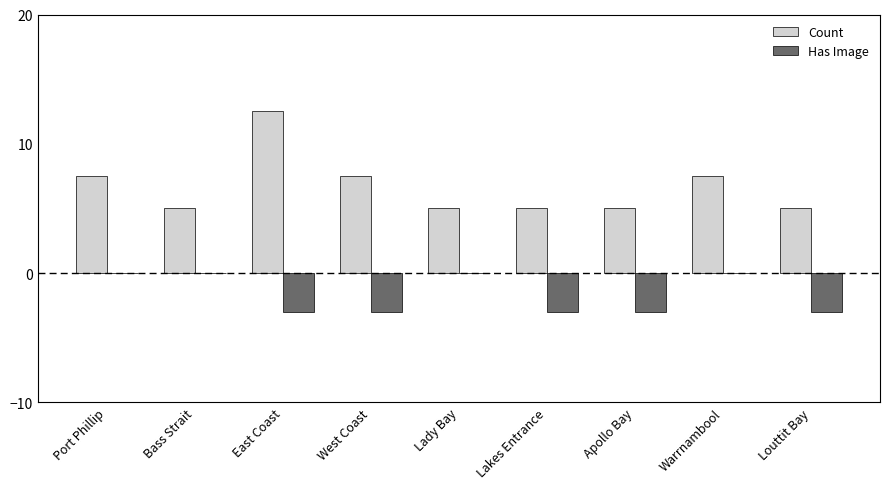

What is the sum of all Count values?

60.0